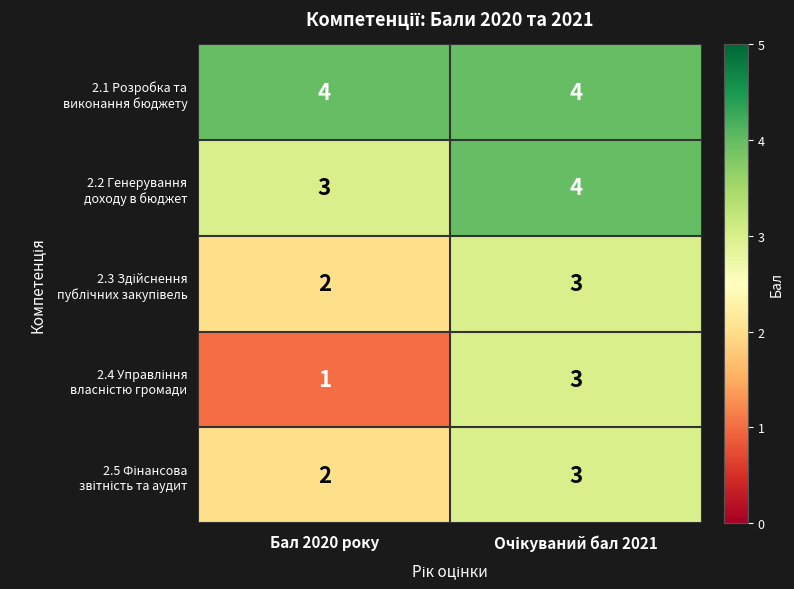

What is the total value across all series at Бал 2020 року?

12